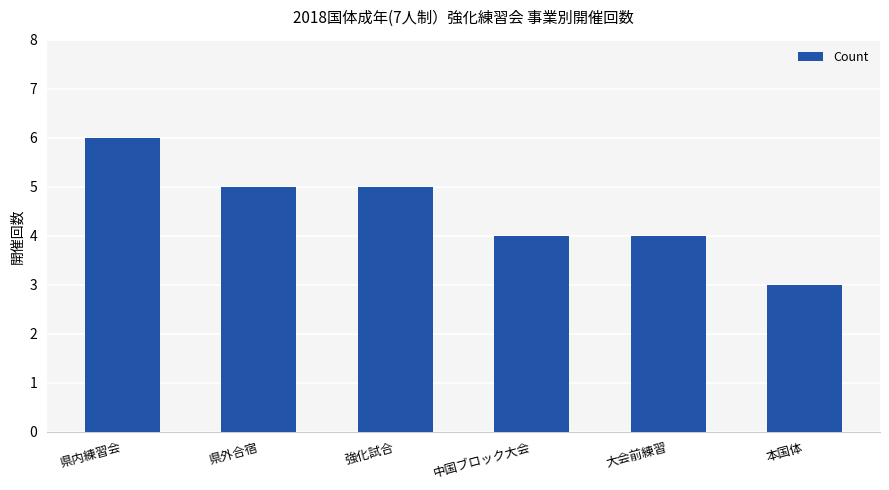

What is the difference between the second highest and minimum values?

2